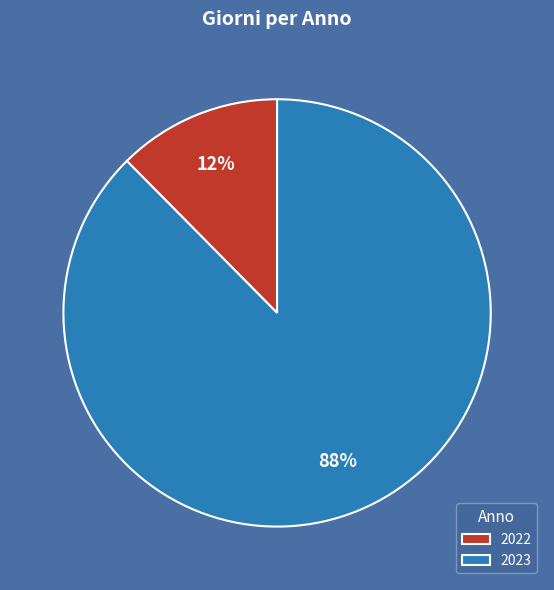

Which category has the biggest portion of the pie?

2023